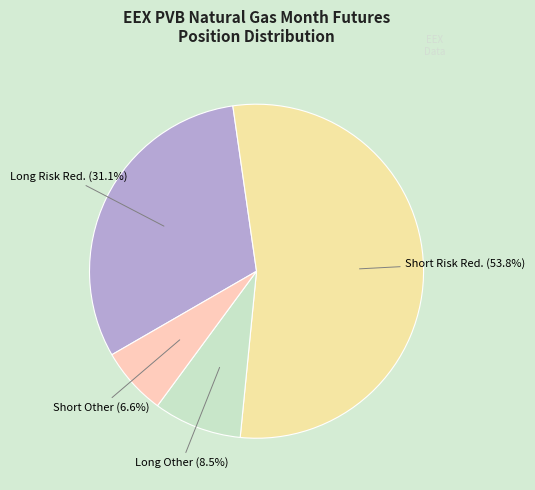

Which slice is the largest?

Short Risk Red. (53.8%)